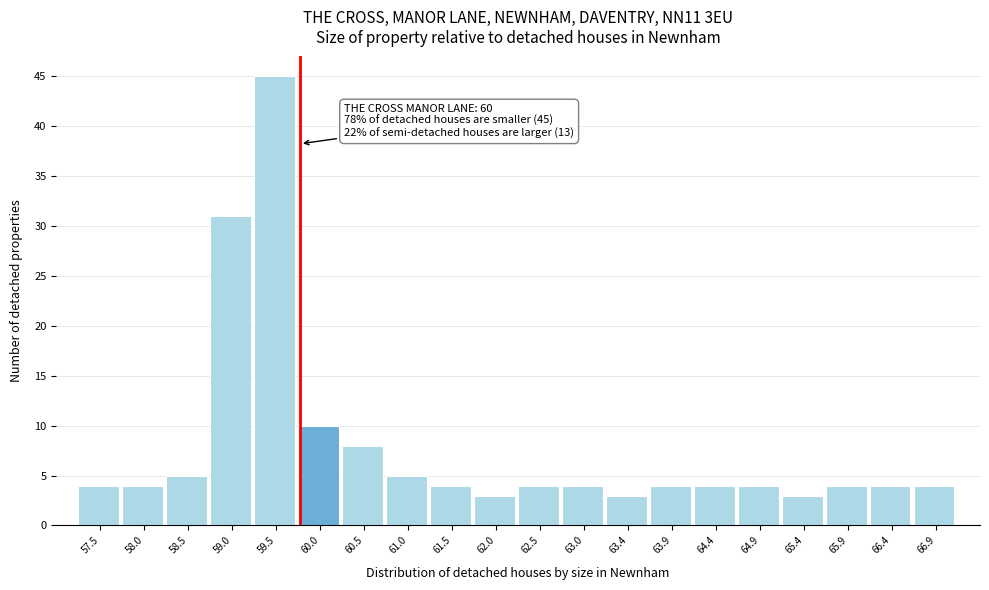

Reading right to left, extract all data points from this chart.

4	4	4	3	4	4	4	3	4	4	3	4	5	8	10	45	31	5	4	4